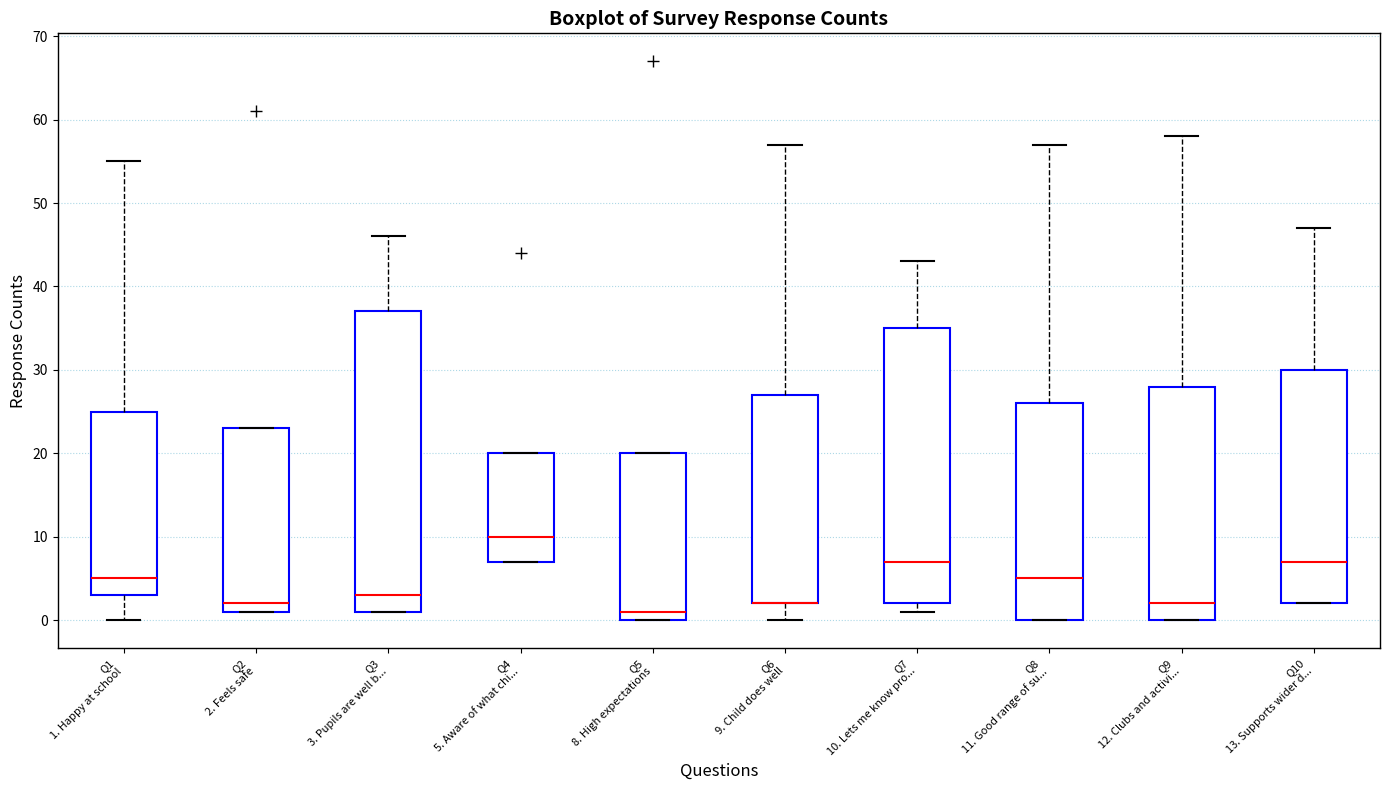

Which box is the tallest, from its lower edge to its upper edge?

Q3 3. Pupils are well b...